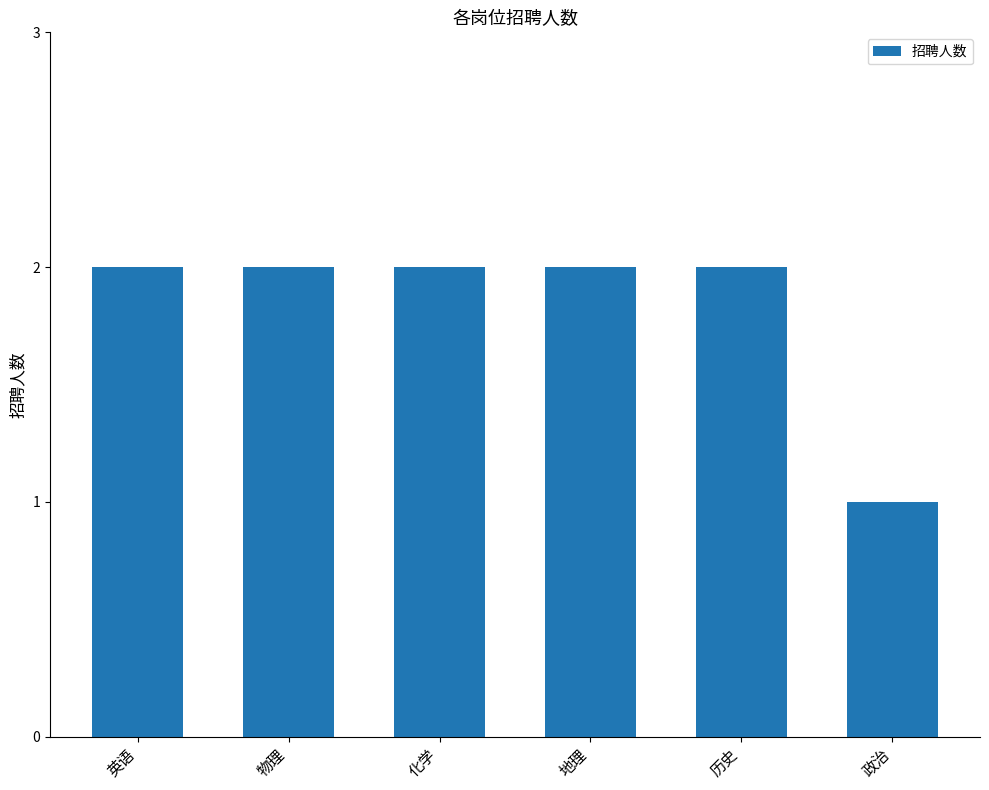

What is the greatest value displayed?

2